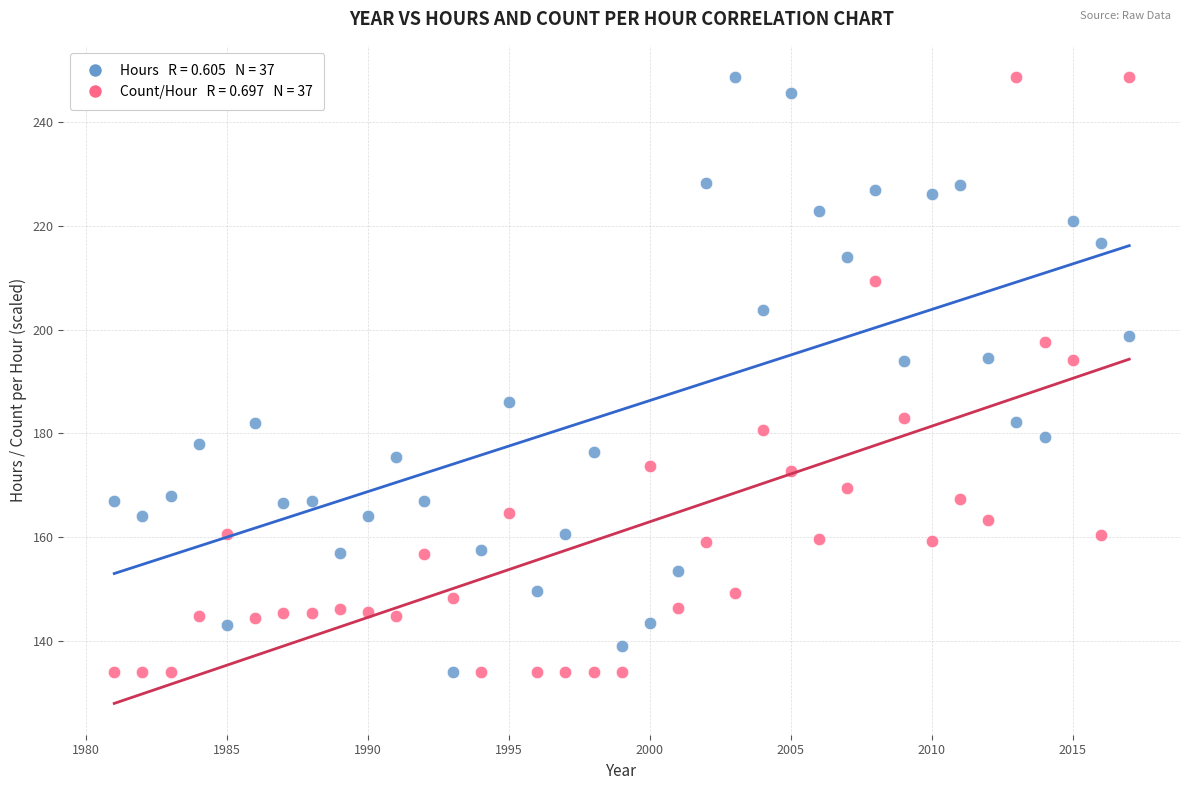

Across all data points, what is the range of Y values (max minus min)?

114.8